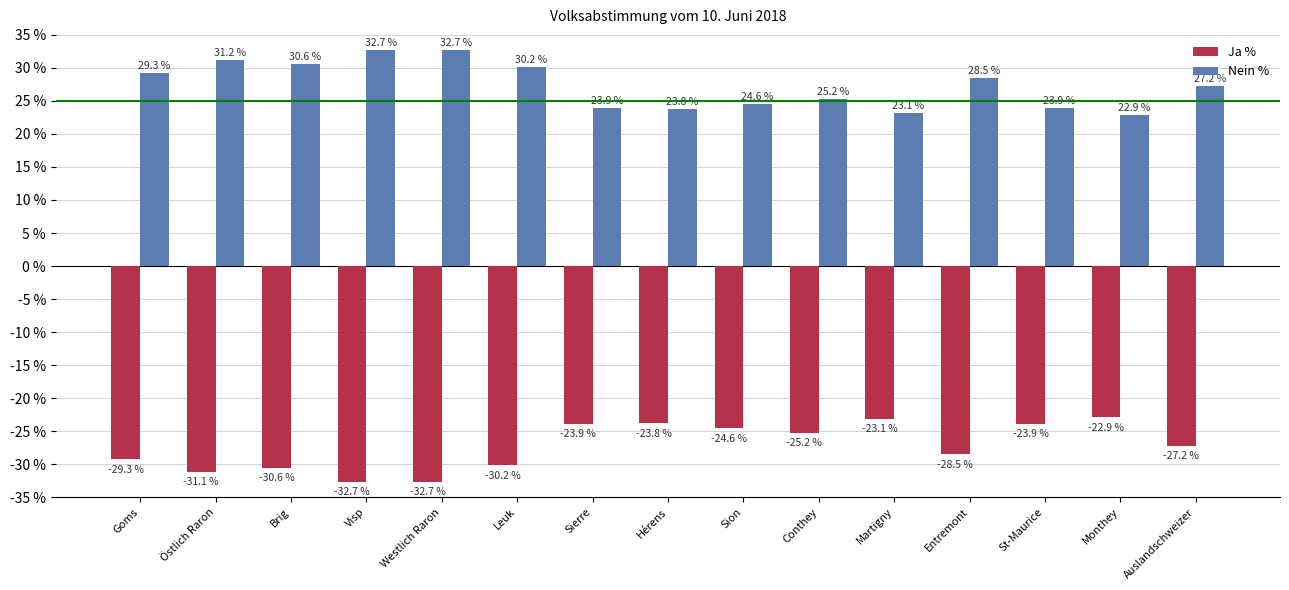

What is the difference between the highest and lowest values at St-Maurice?

47.8